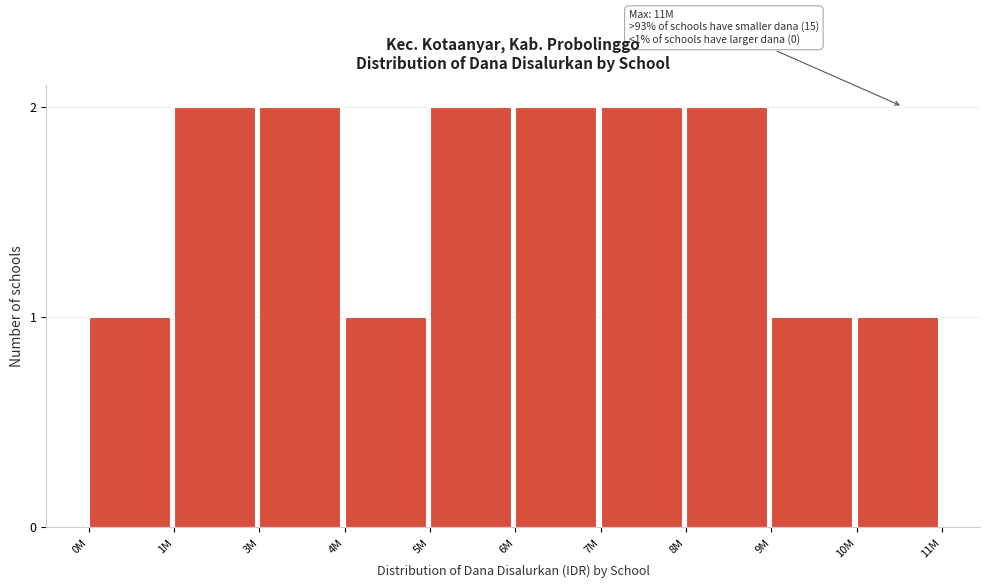

Reading left to right, list all the values displayed in this chart.

1	2	2	1	2	2	2	2	1	1